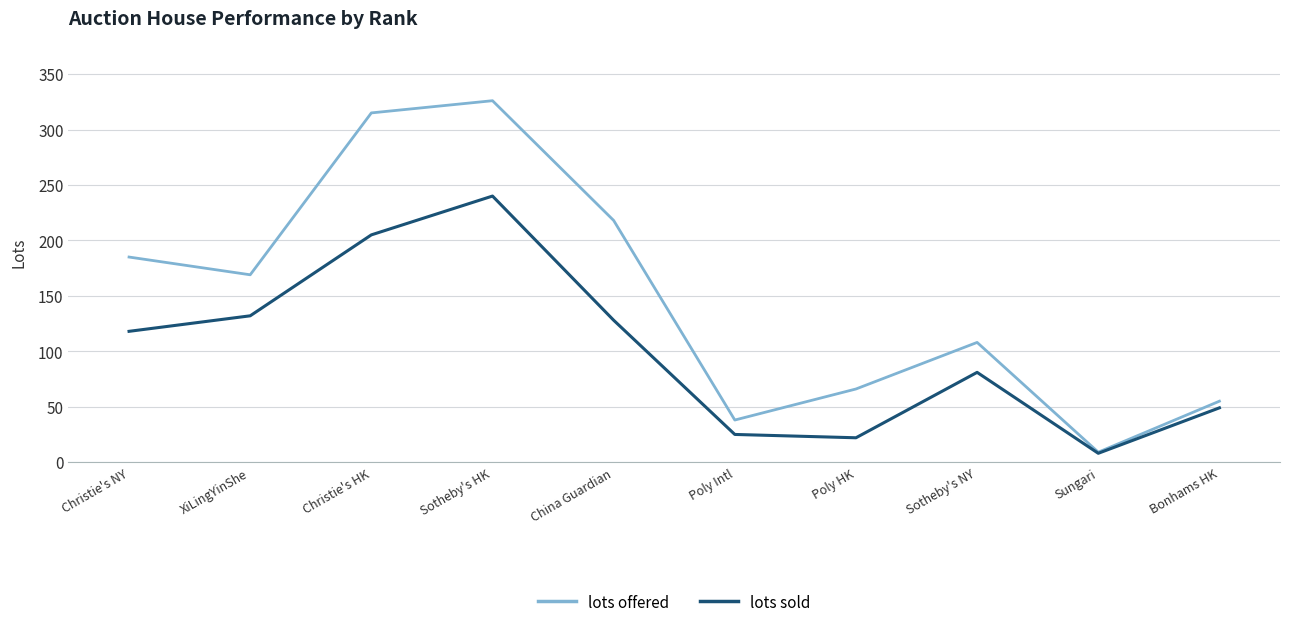

What are all the series names shown in the legend?

lots offered, lots sold